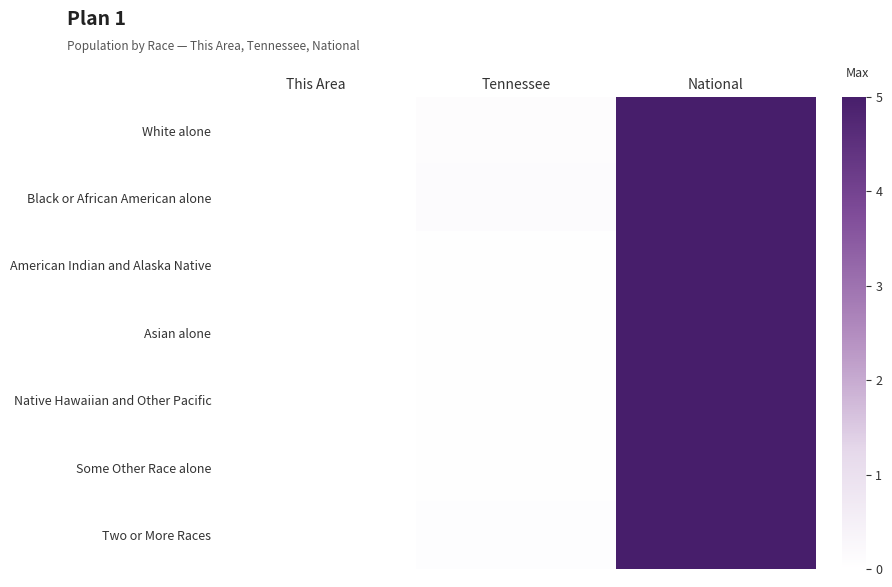

Reading left to right, what are all the values shown in this chart?

White alone: This Area=0.0	Tennessee=0.1	National=5.0
Black or African American alone: This Area=0.0	Tennessee=0.1	National=5.0
American Indian and Alaska Native: This Area=0.0	Tennessee=0.0	National=5.0
Asian alone: This Area=0.0	Tennessee=0.0	National=5.0
Native Hawaiian and Other Pacific: This Area=0.0	Tennessee=0.0	National=5.0
Some Other Race alone: This Area=0.0	Tennessee=0.0	National=5.0
Two or More Races: This Area=0.0	Tennessee=0.1	National=5.0